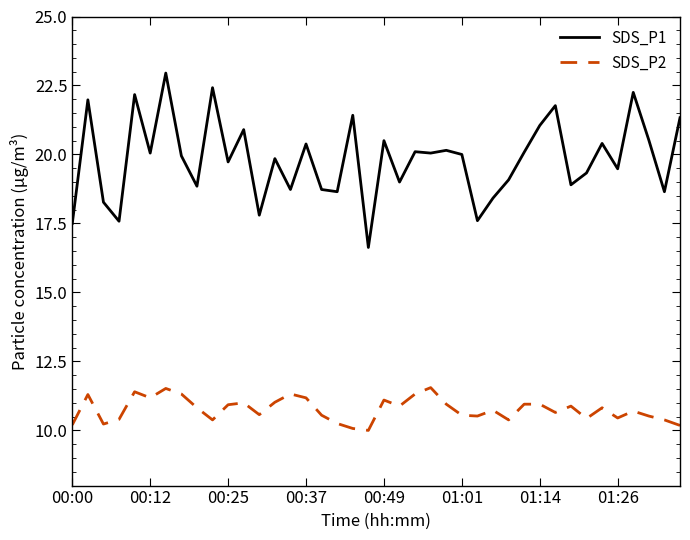

True or false: SDS_P2 and SDS_P1 intersect in this chart.

False